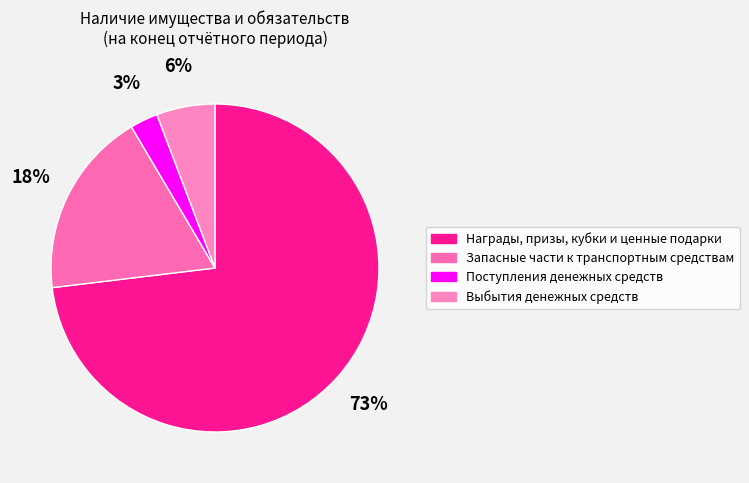

What is the ratio of the value at Поступления денежных средств to the value at Выбытия денежных средств?

0.5